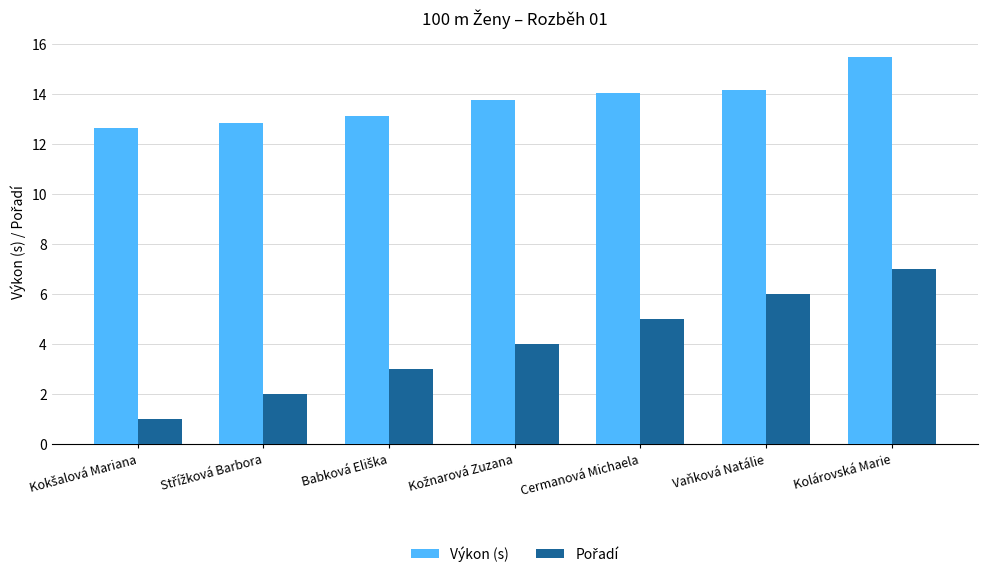

How many bars are there in each group?

2